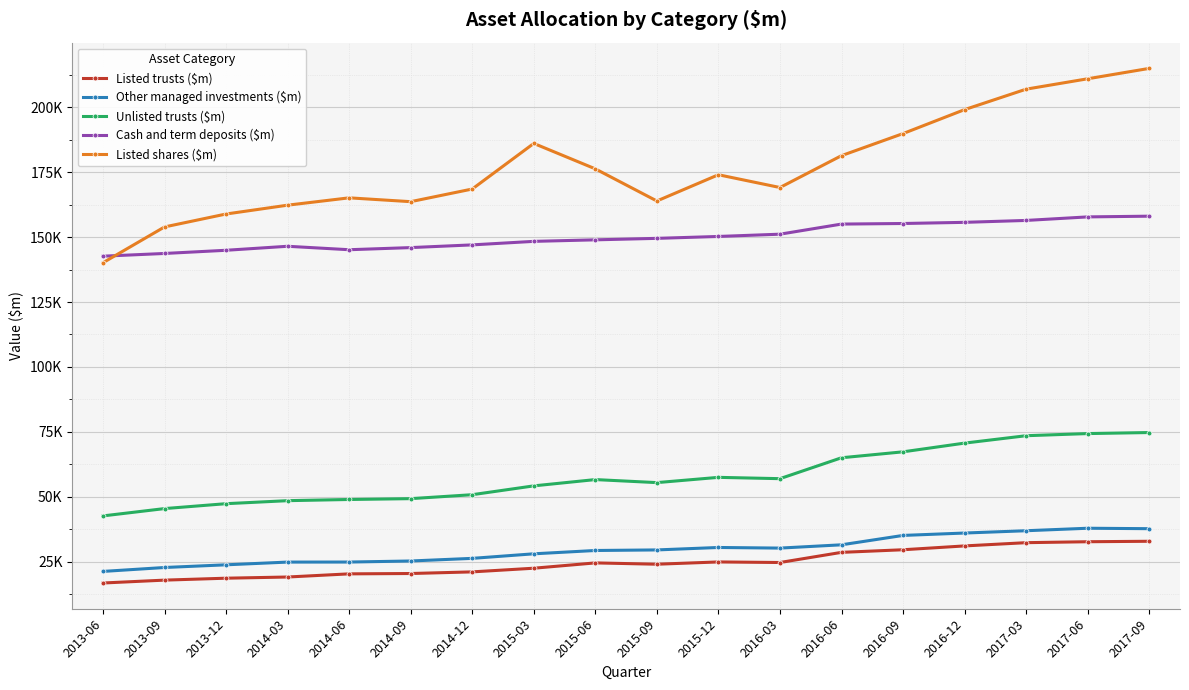

Does the chart have visible grid lines?

Yes